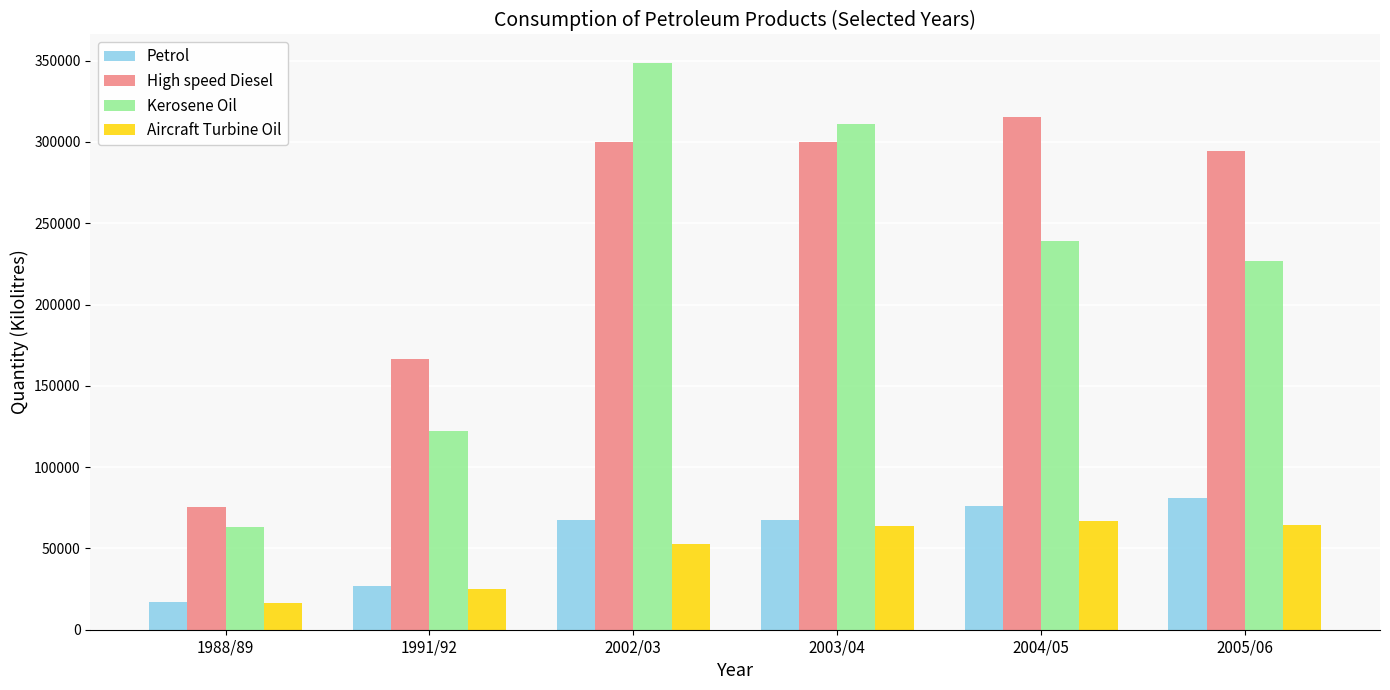

What is the difference between the maximum and minimum values in the High speed Diesel series?

240012